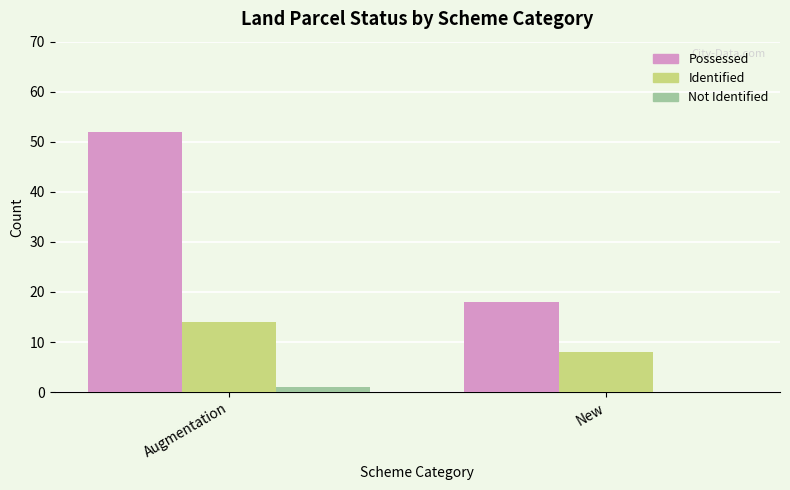

What is the sum of the Possessed values at New and Augmentation?

70